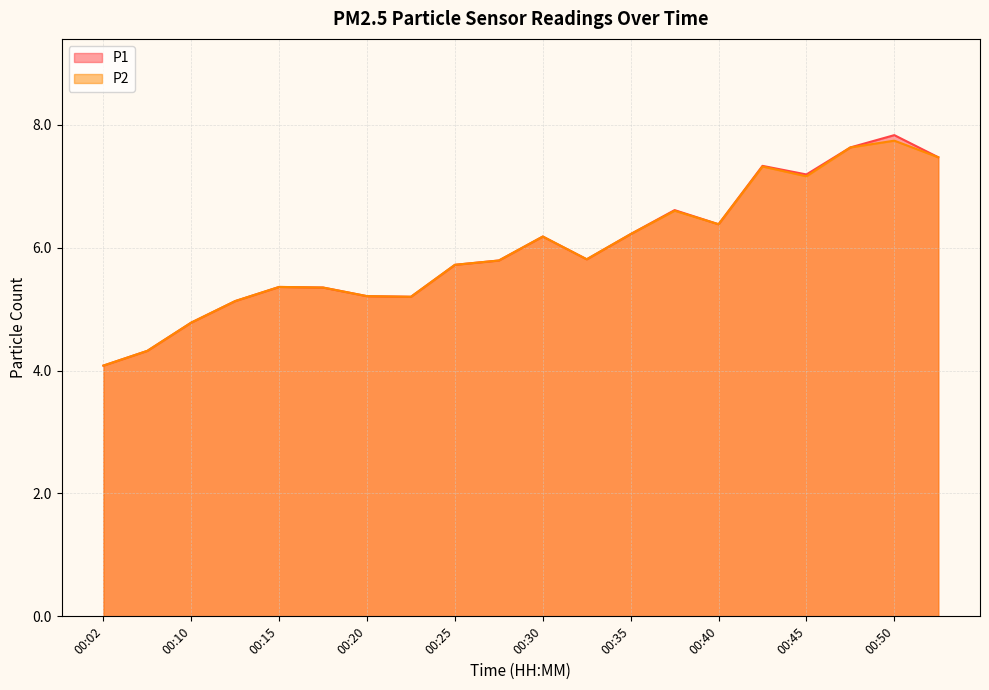

How many interior local peaks does the P2 series have?

5